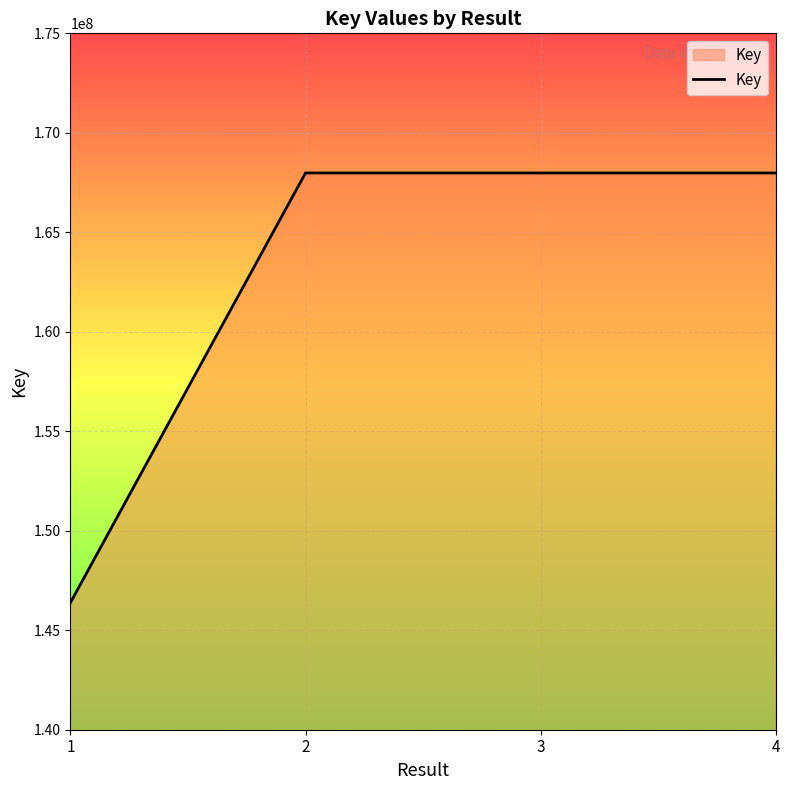

What is the minimum value shown in the chart?

146385152